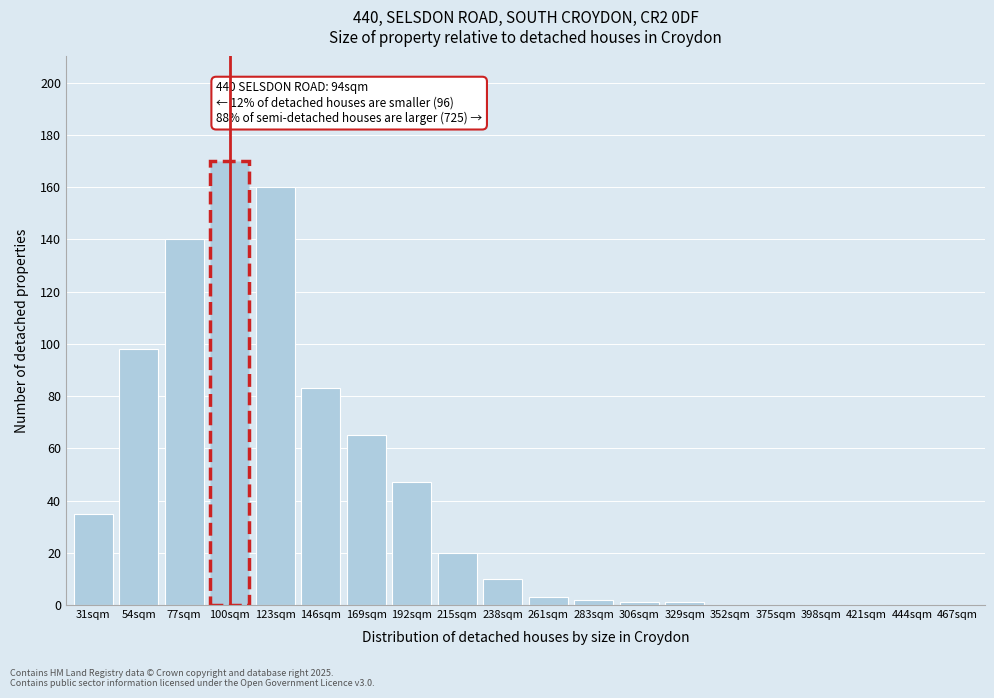

Reading left to right, transcribe all the data shown in this chart.

31sqm=35	54sqm=98	77sqm=140	100sqm=170	123sqm=160	146sqm=83	169sqm=65	192sqm=47	215sqm=20	238sqm=10	261sqm=3	283sqm=2	306sqm=1	329sqm=1	352sqm=0	375sqm=0	398sqm=0	421sqm=0	444sqm=0	467sqm=0